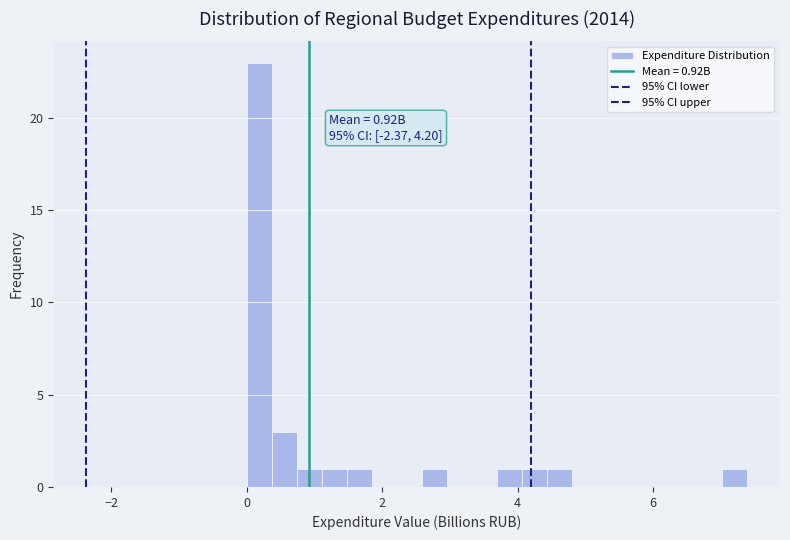

Around what value on the x-axis is the tallest bar? Give the approximate position of its centre, as read against the axis.

0.2